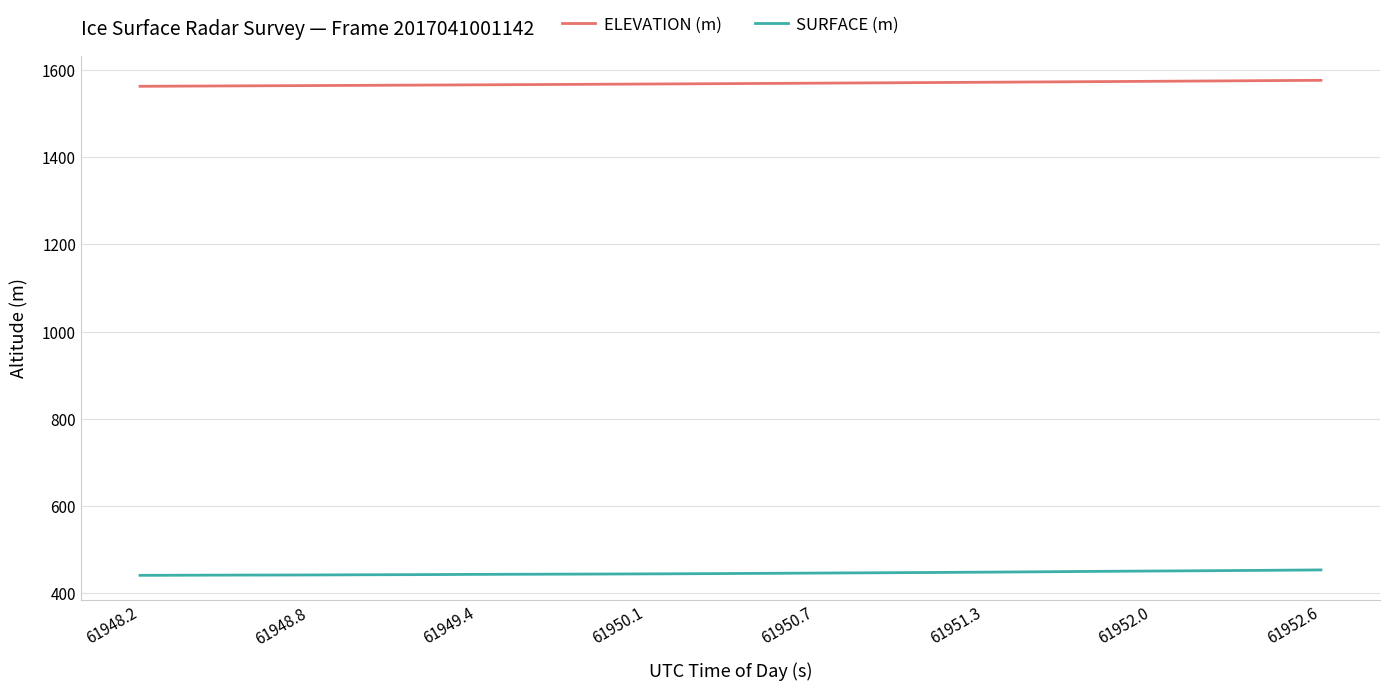

What is the difference between the maximum and minimum values in the ELEVATION (m) series?

13.7